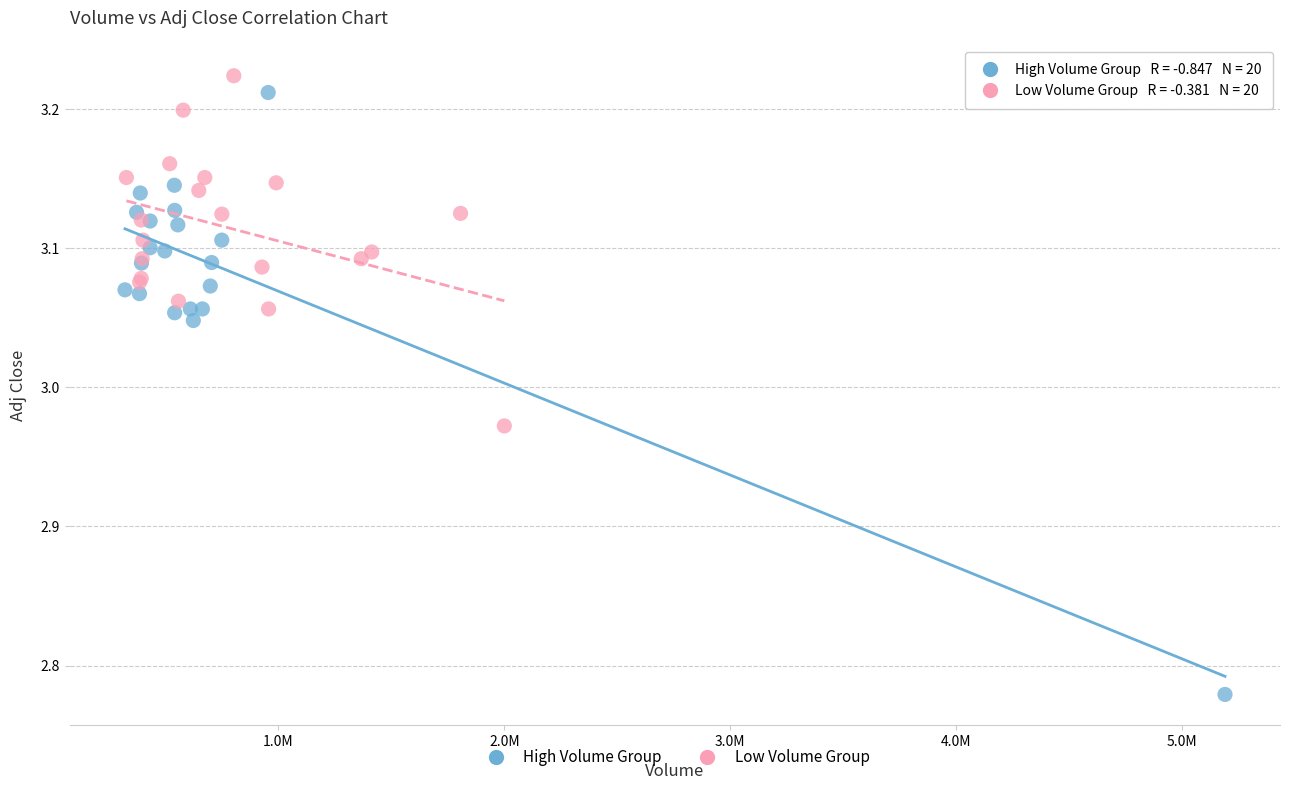

Which series contains the lowest Y value?

High Volume Group